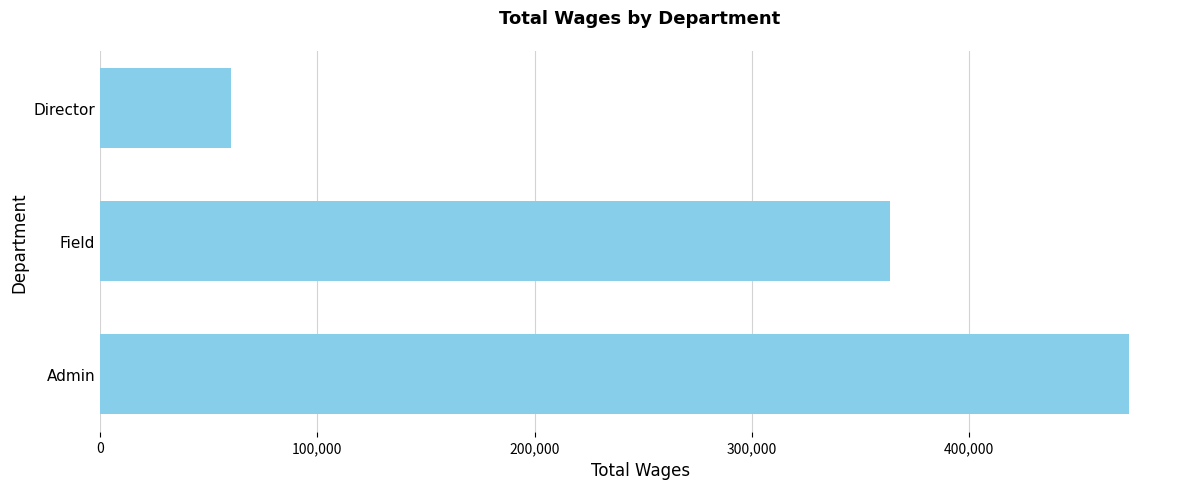

List the labels in order of value, largest first.

Admin, Field, Director